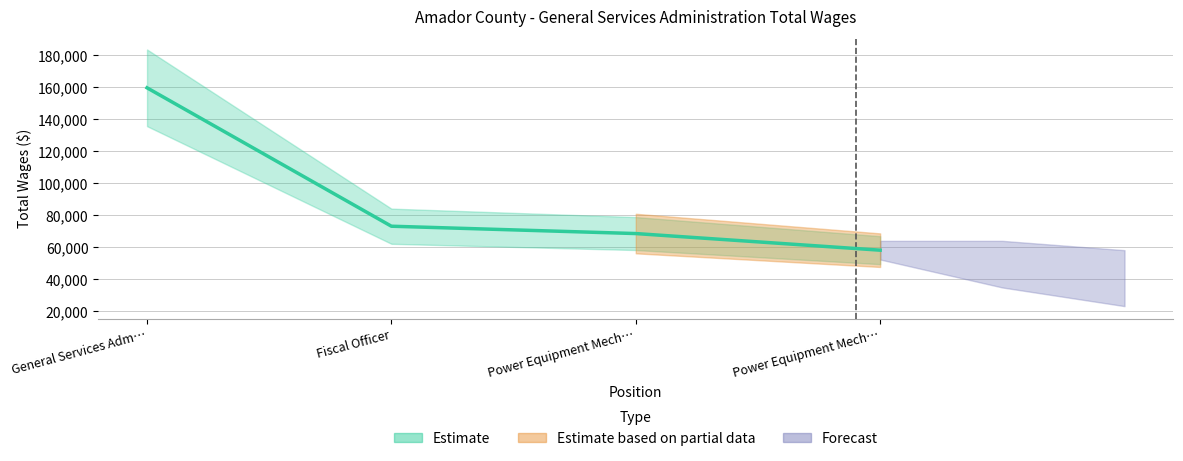

List the labels in order of value, largest first.

General Services Adm…, Fiscal Officer, Power Equipment Mech…, Power Equipment Mech…